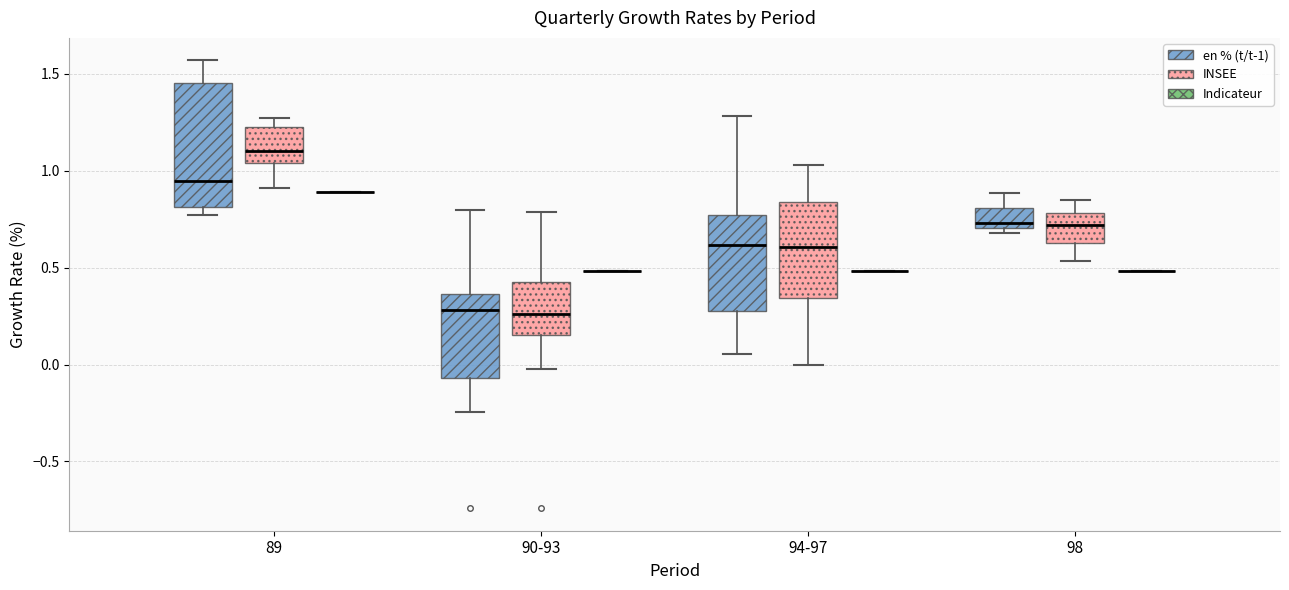

Reading left to right, transcribe this box plot: for each box, give where its median line is, the range the box spans, and where its two whiskers end, as read against the y-axis. The values are not printed on the chart, so give them approximately, as read against the axis.

89 (en % (t/t-1)): median 0.95, box 0.80 to 1.45, whiskers 0.75 to 1.55
89 (INSEE): median 1.10, box 1.05 to 1.25, whiskers 0.90 to 1.25 (just above the box's upper edge)
89 (Indicateur): box collapsed to a line at 0.90, whiskers 0.90 to 0.90
90-93 (en % (t/t-1)): median 0.30, box -0.05 to 0.35, whiskers -0.25 to 0.80
90-93 (INSEE): median 0.25, box 0.15 to 0.45, whiskers 0.00 to 0.80
90-93 (Indicateur): box collapsed to a line at 0.50, whiskers 0.50 to 0.50
94-97 (en % (t/t-1)): median 0.60, box 0.25 to 0.75, whiskers 0.05 to 1.30
94-97 (INSEE): median 0.60, box 0.35 to 0.85, whiskers 0.00 to 1.05
94-97 (Indicateur): box collapsed to a line at 0.50, whiskers 0.50 to 0.50
98 (en % (t/t-1)): median 0.75, box 0.70 to 0.80, whiskers 0.70 (just below the box's lower edge) to 0.90
98 (INSEE): median 0.70, box 0.65 to 0.80, whiskers 0.55 to 0.85
98 (Indicateur): box collapsed to a line at 0.50, whiskers 0.50 to 0.50